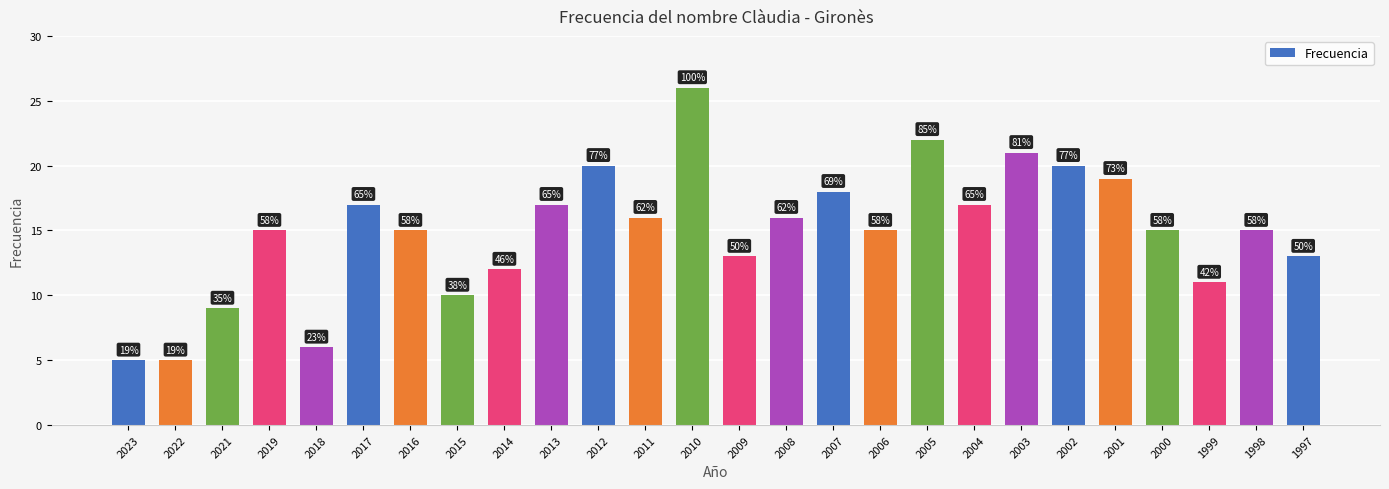

Which category has the highest value across all series?

2010